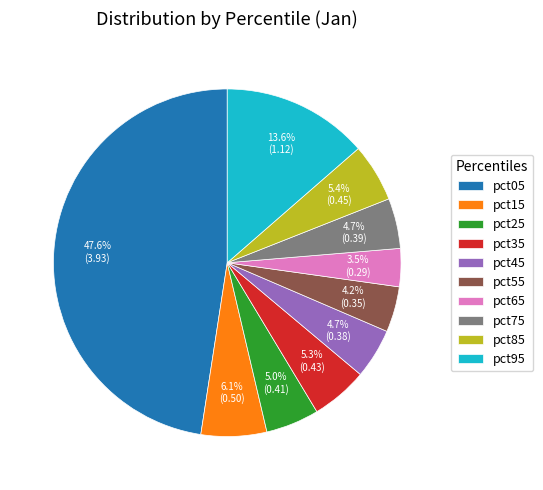

To the nearest percent, what portion does pct45 represent?

5%